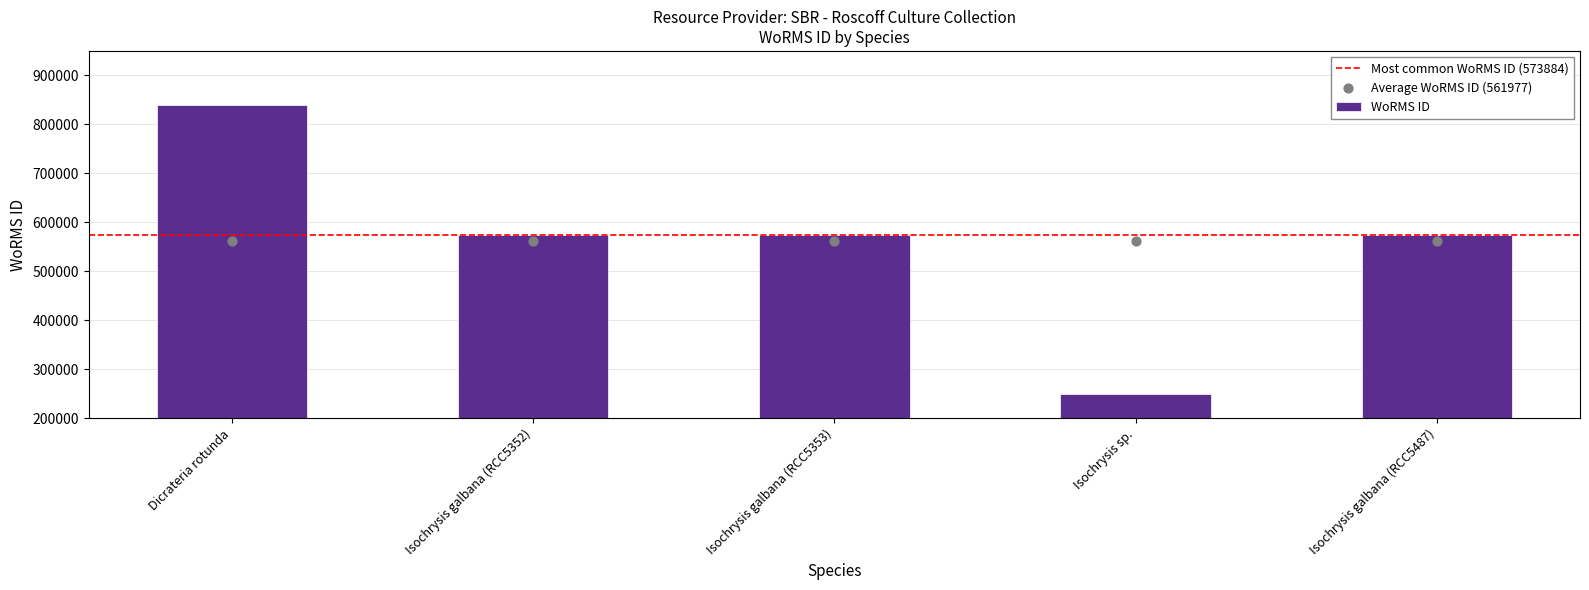

What is the ratio of the value at Isochrysis galbana (RCC5352) to the value at Isochrysis galbana (RCC5487)?

1.0